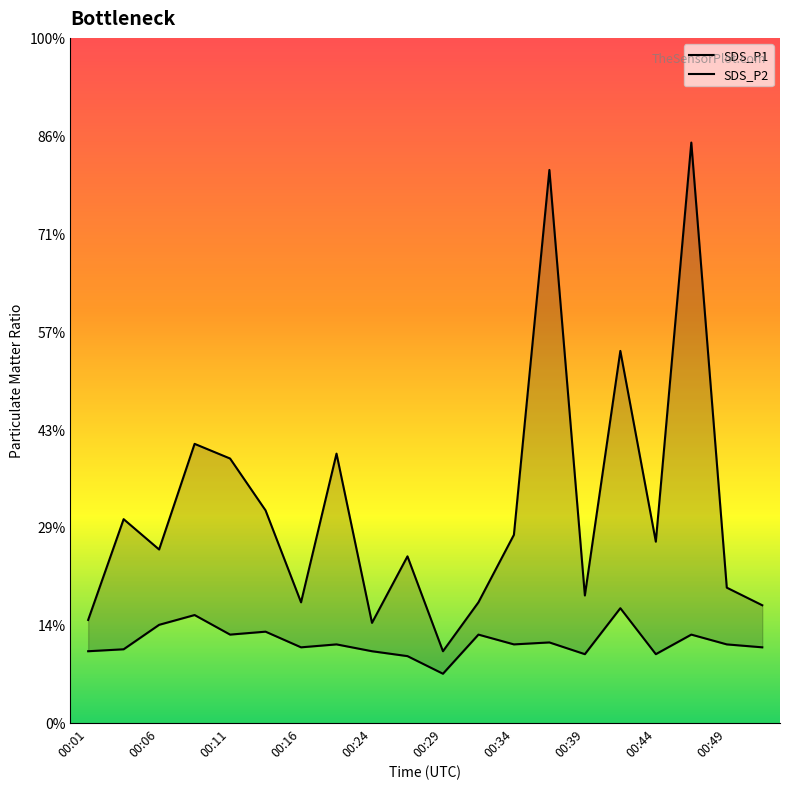

Is it true that SDS_P1 equals 2.1 at 00:03?

True